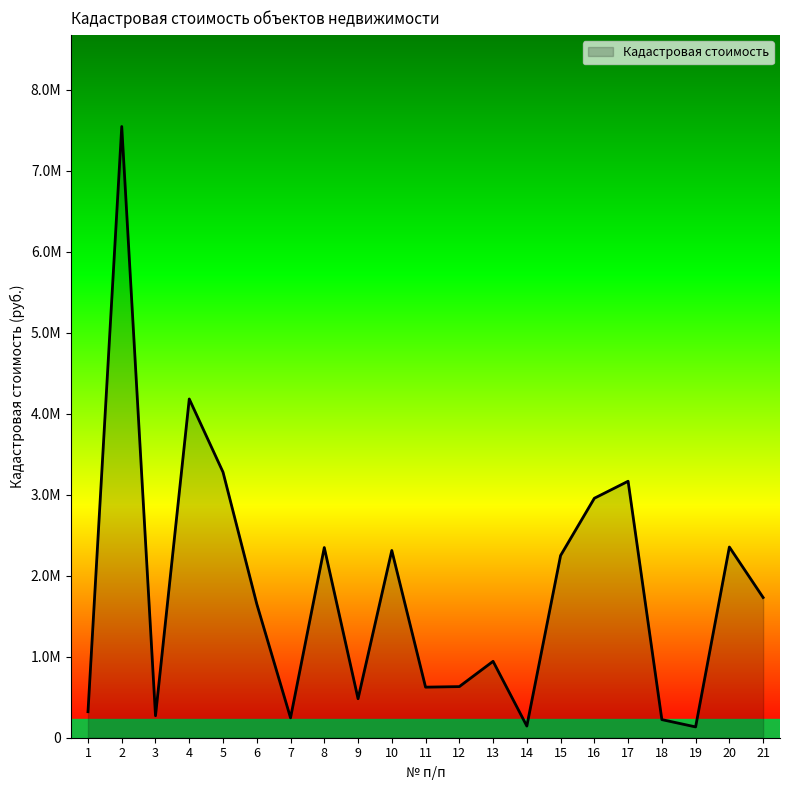

At which label is the value closest to 3839145?

4